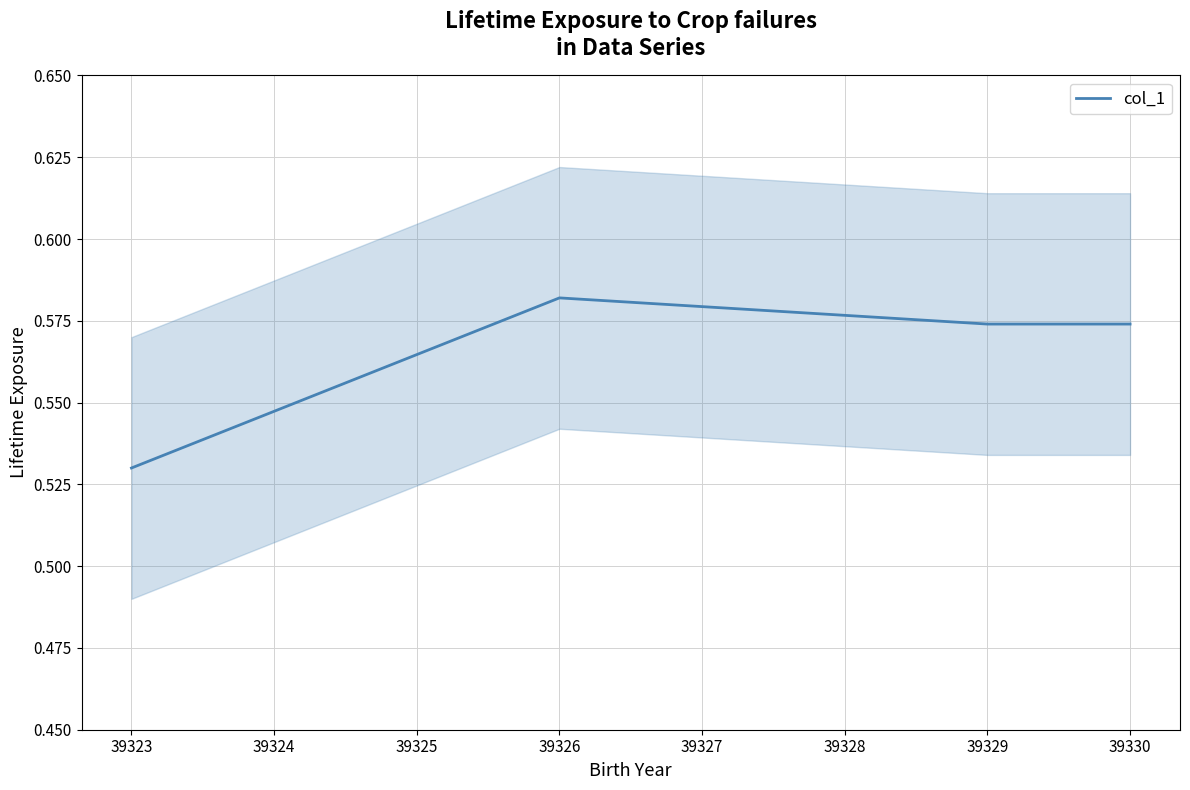

Reading left to right, what are all the values shown in this chart?

0.5	0.6	0.6	0.6